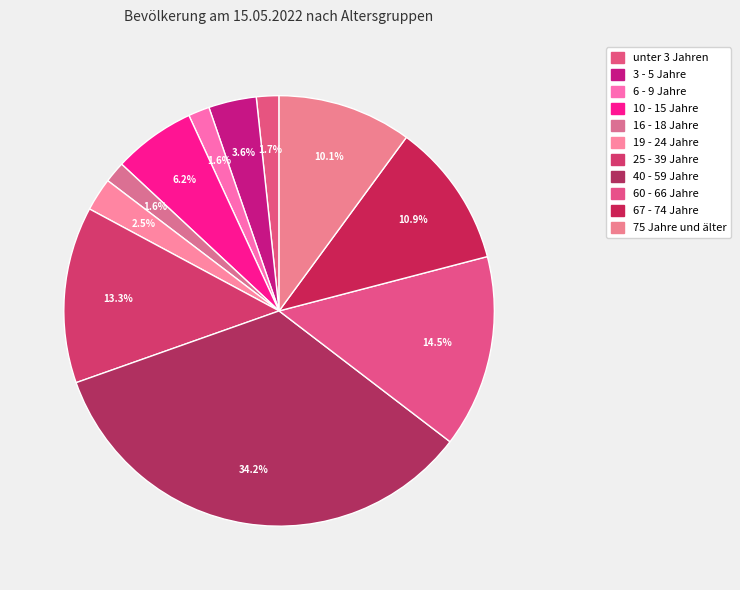

How many slices are in this pie chart?

11